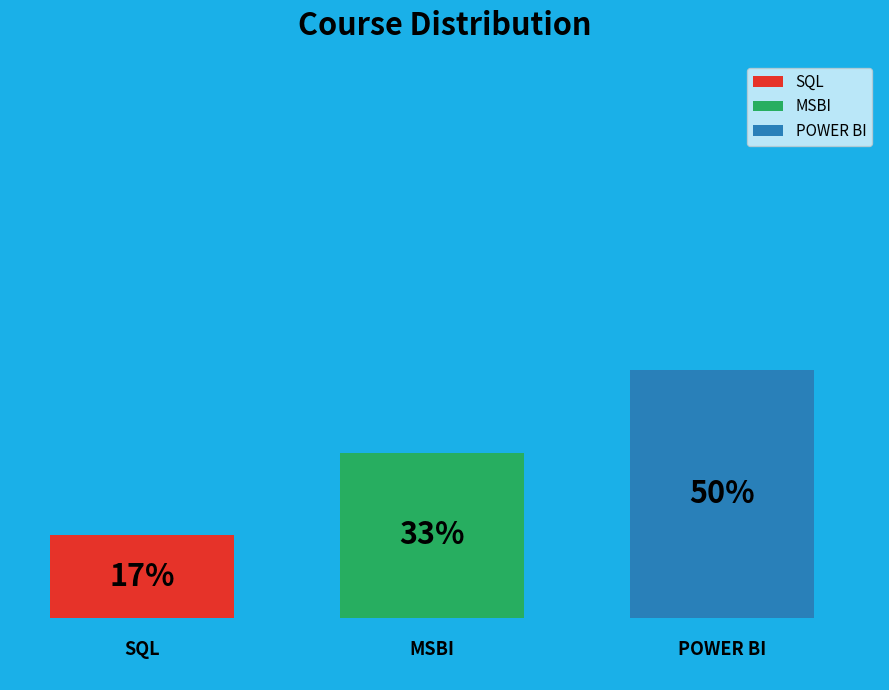

To the nearest percent, what percentage of the pie is SQL?

17%